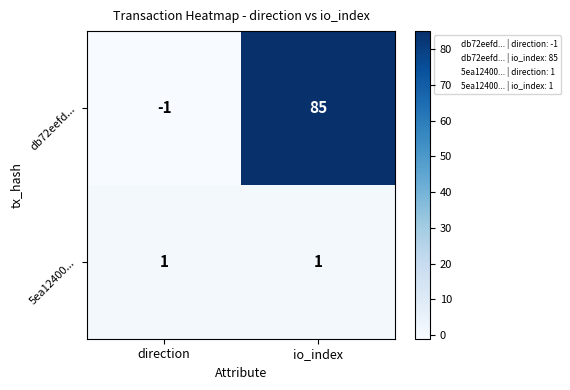

Is the value of db72eefd... at direction greater than the value of 5ea12400... at direction?

No